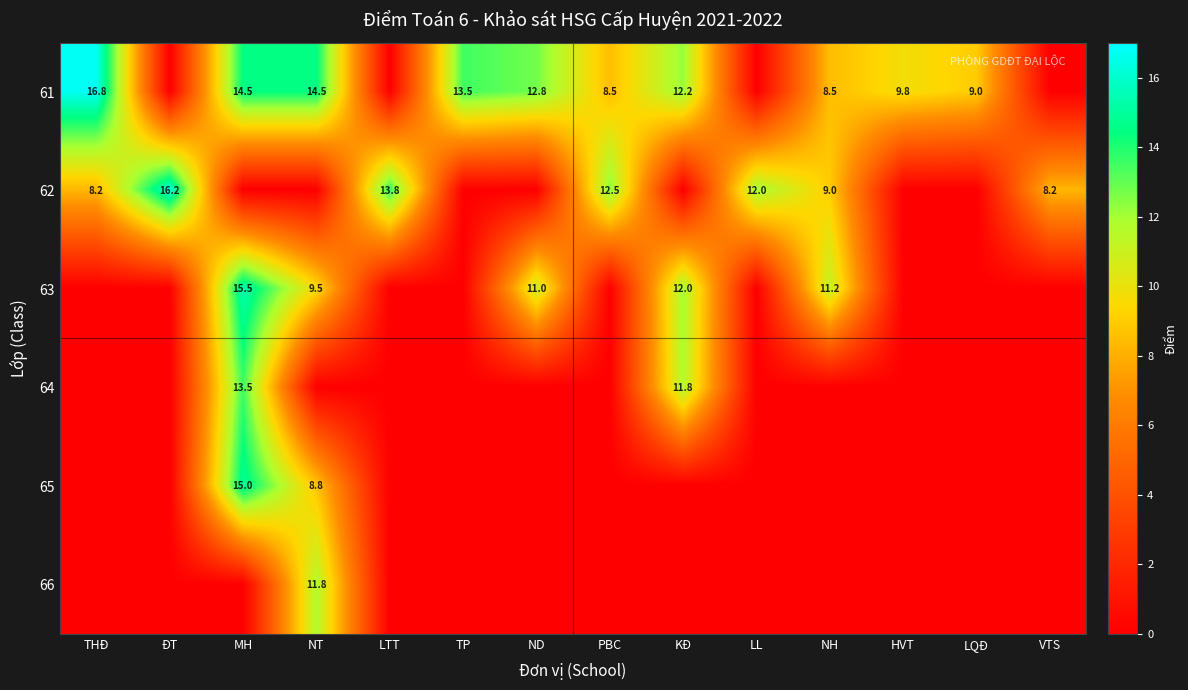

At how many categories does at least one series exceed 14?

4